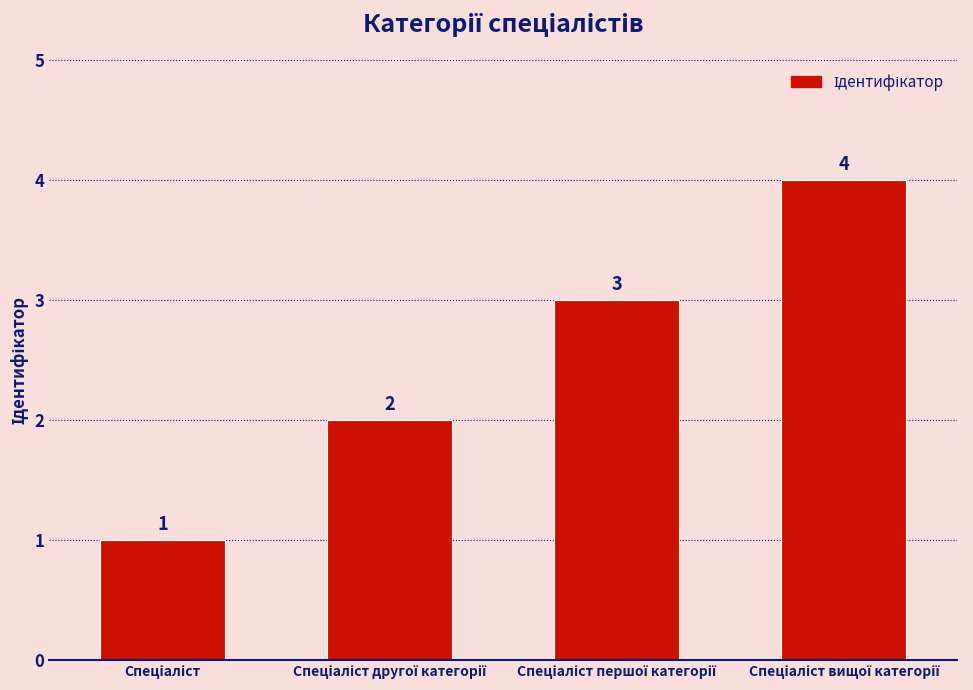

What is the sum of all values?

10